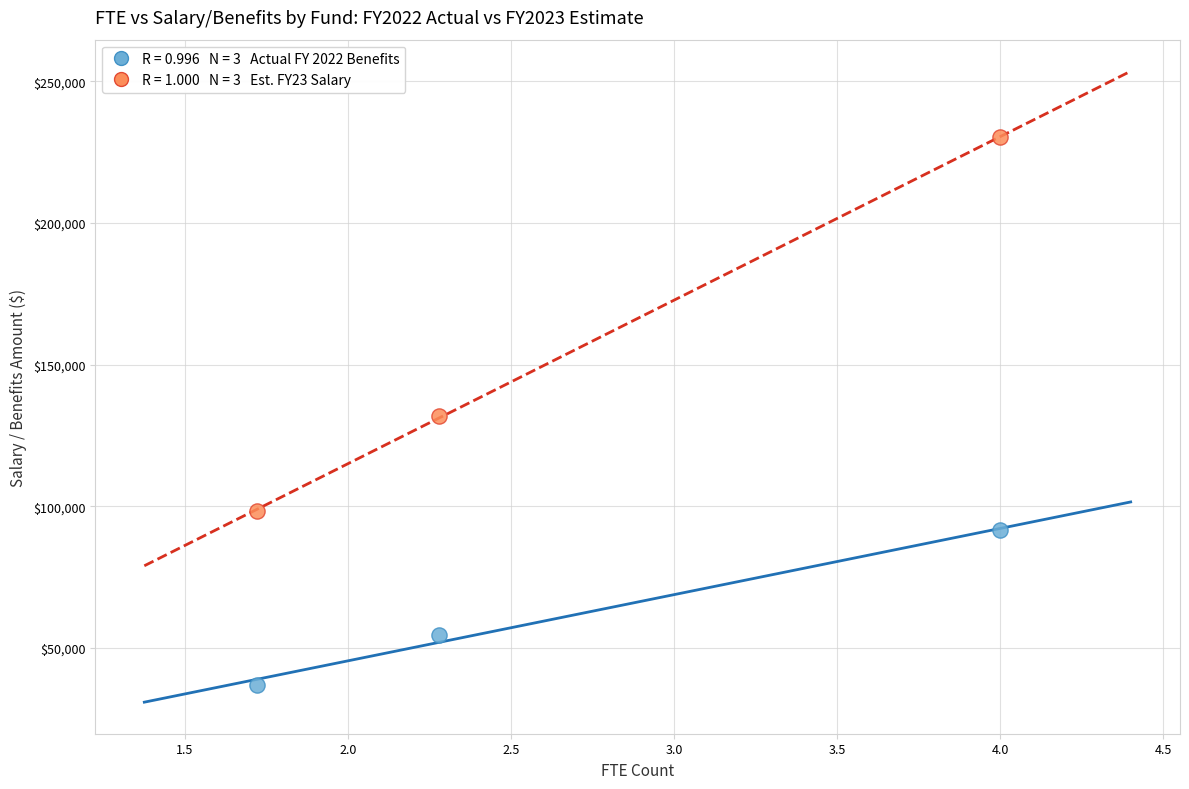

Across all data points, what is the range of X values (max minus min)?

2.3